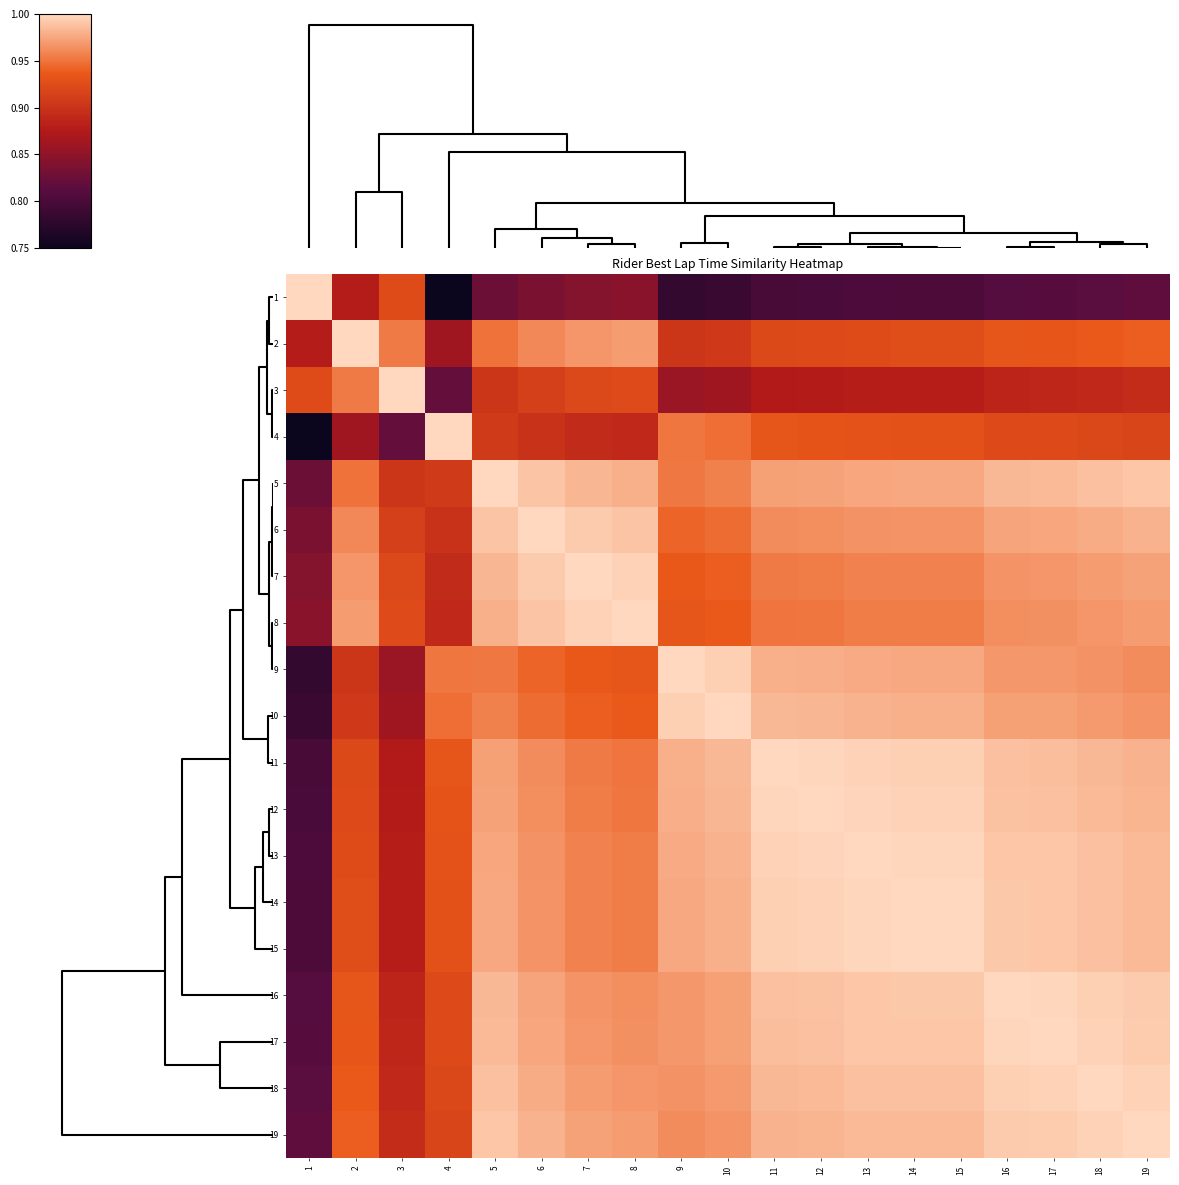

What is the minimum value shown in the chart?

0.8